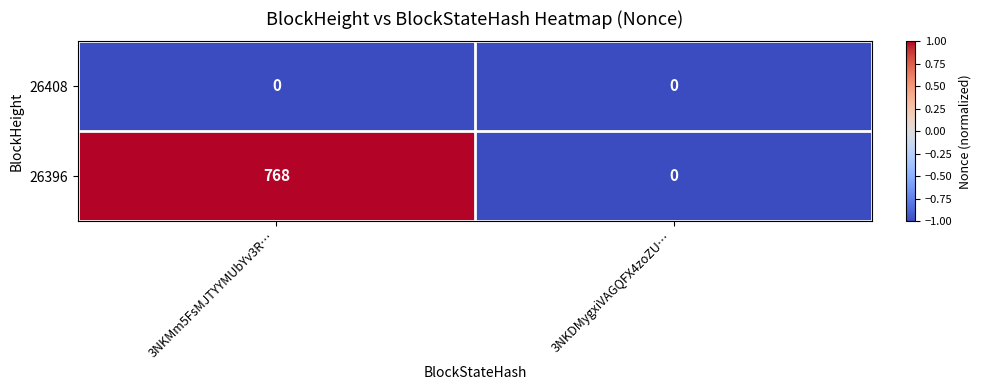

What is the spread (max minus min) of values at 3NKMm5FsMJTYYMUbYv3R…?

768